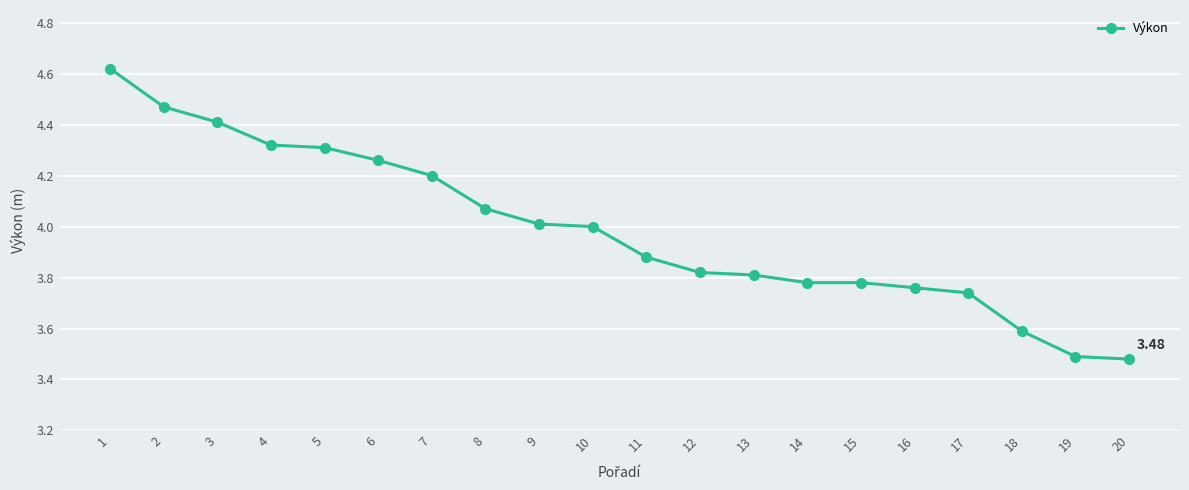

Is it true that the value at 3 is 4.4?

True